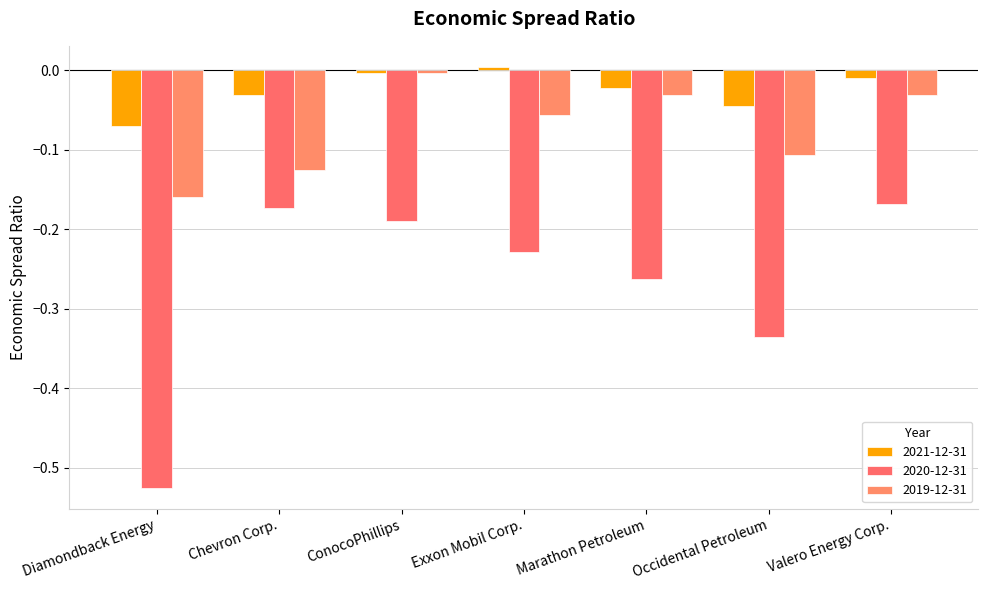

What is the minimum value shown in the chart?

-0.5